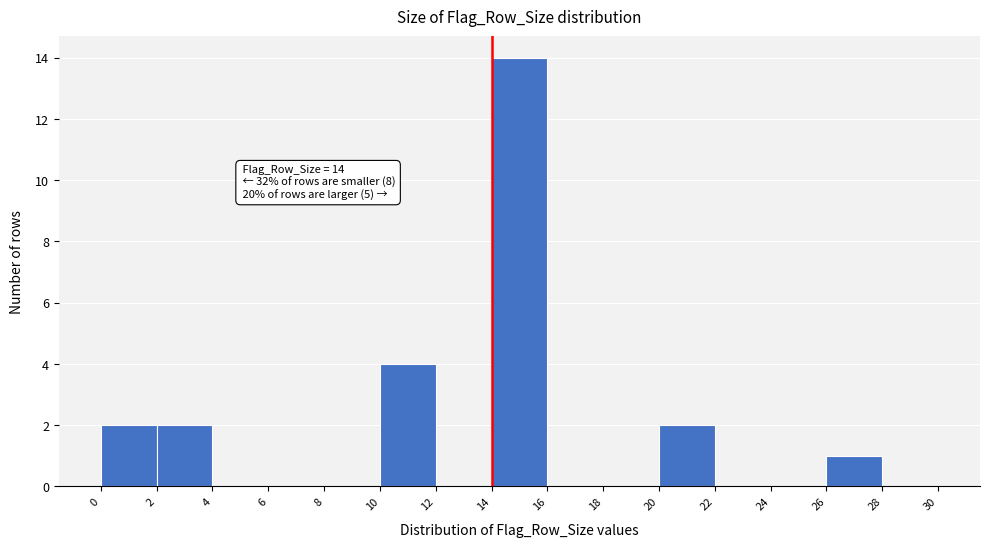

Which range on the x-axis has the tallest bar?

14 to 16